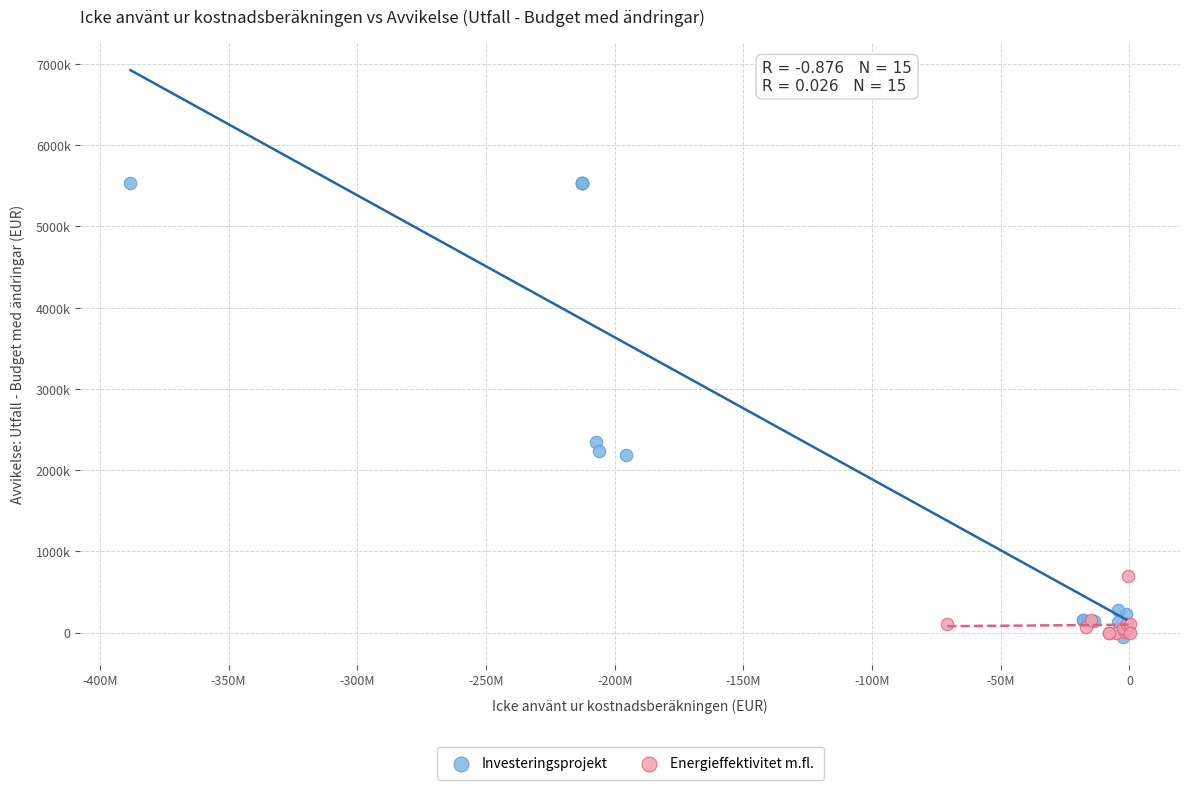

Which series reaches the maximum Y coordinate?

Investeringsprojekt